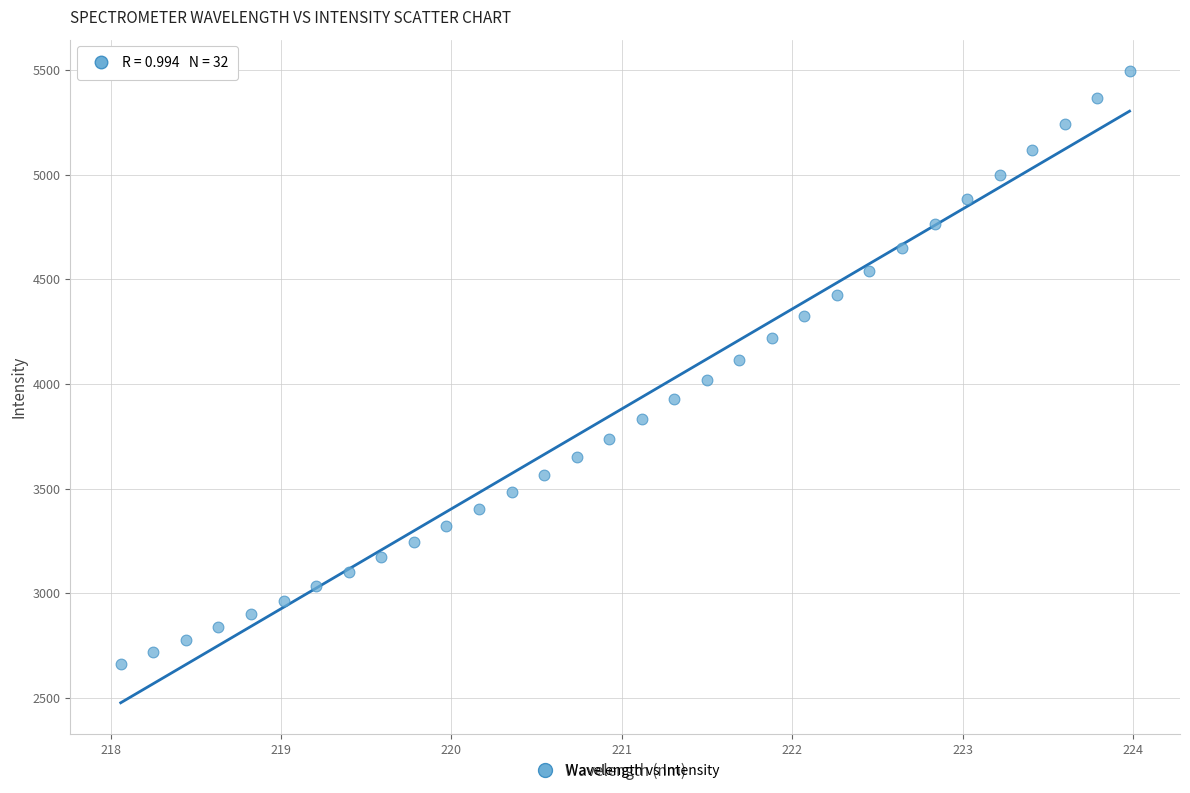

What is the range of X values (max minus min)?

5.9